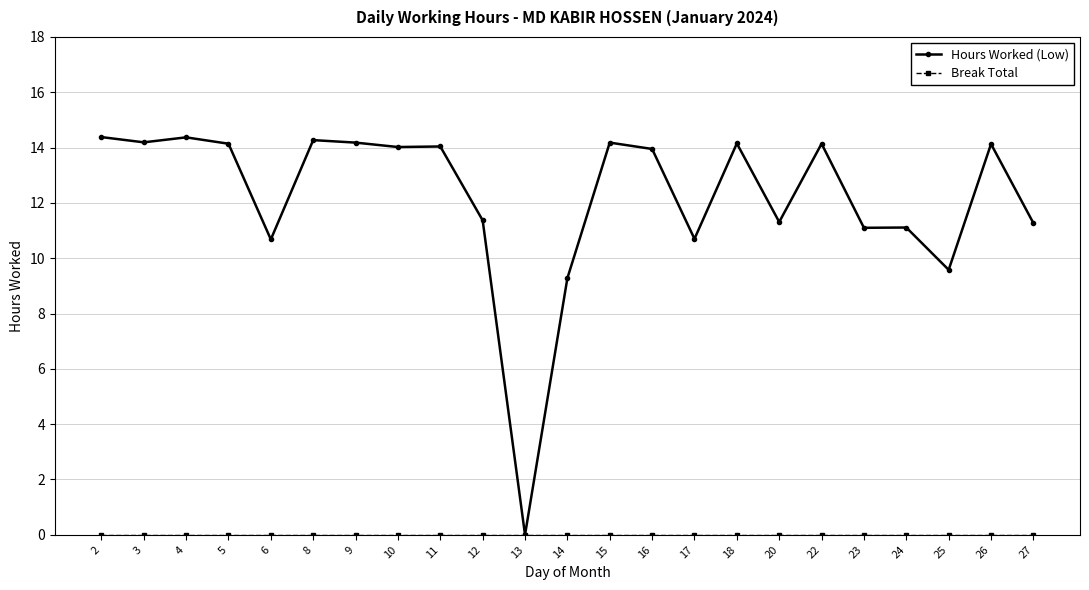

What is the approximate value of Hours Worked (Low) at 5?

14.1